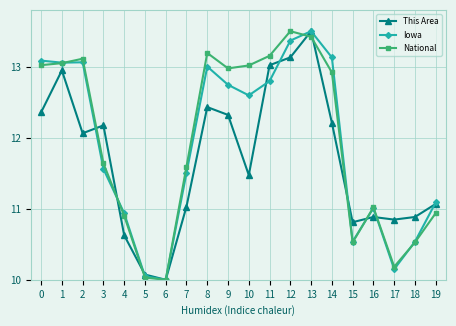

What is the spread (max minus min) of values at 12?

0.4